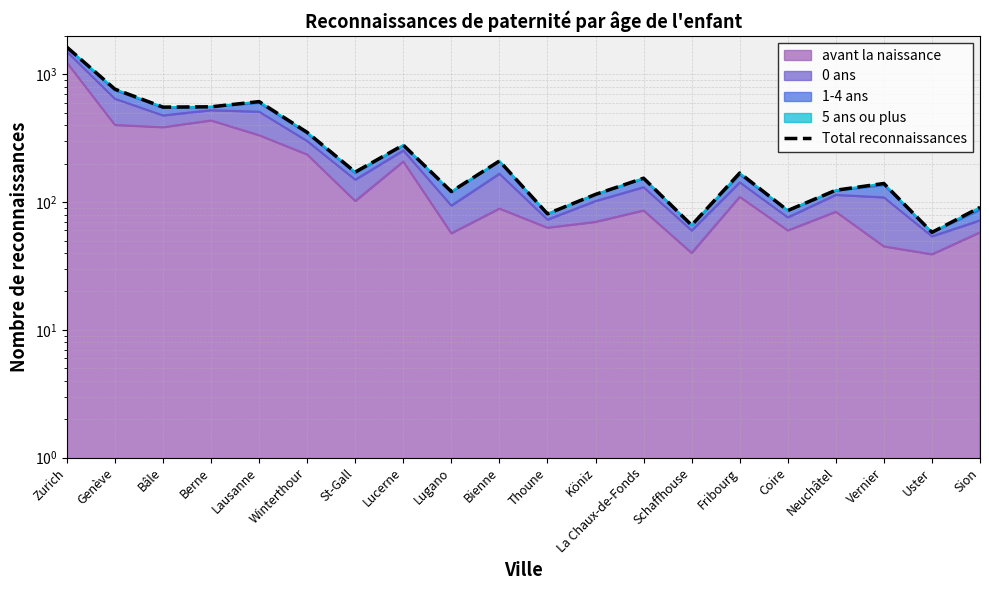

What is the smallest value displayed?

58